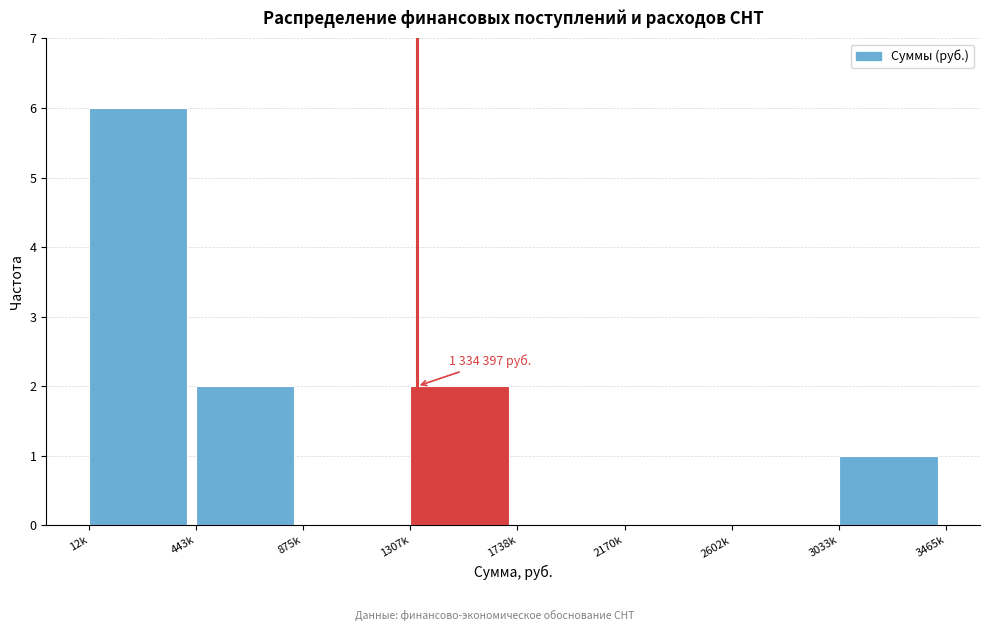

Reading right to left, transcribe all the data shown in this chart.

3033k=1	2602k=0	2170k=0	1738k=0	1307k=2	875k=0	443k=2	12k=6